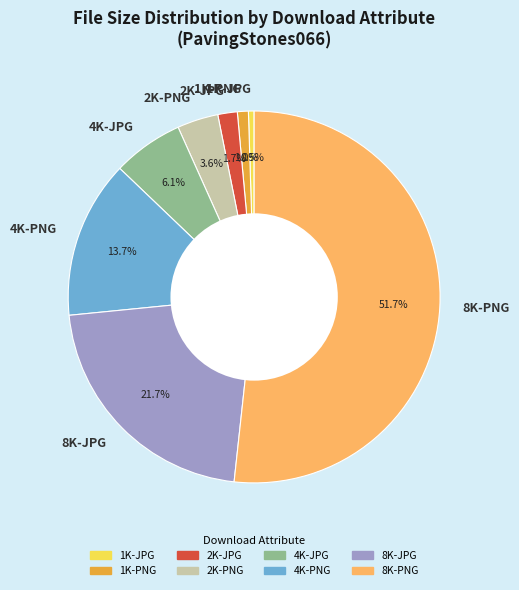

How many slices are in this pie chart?

8